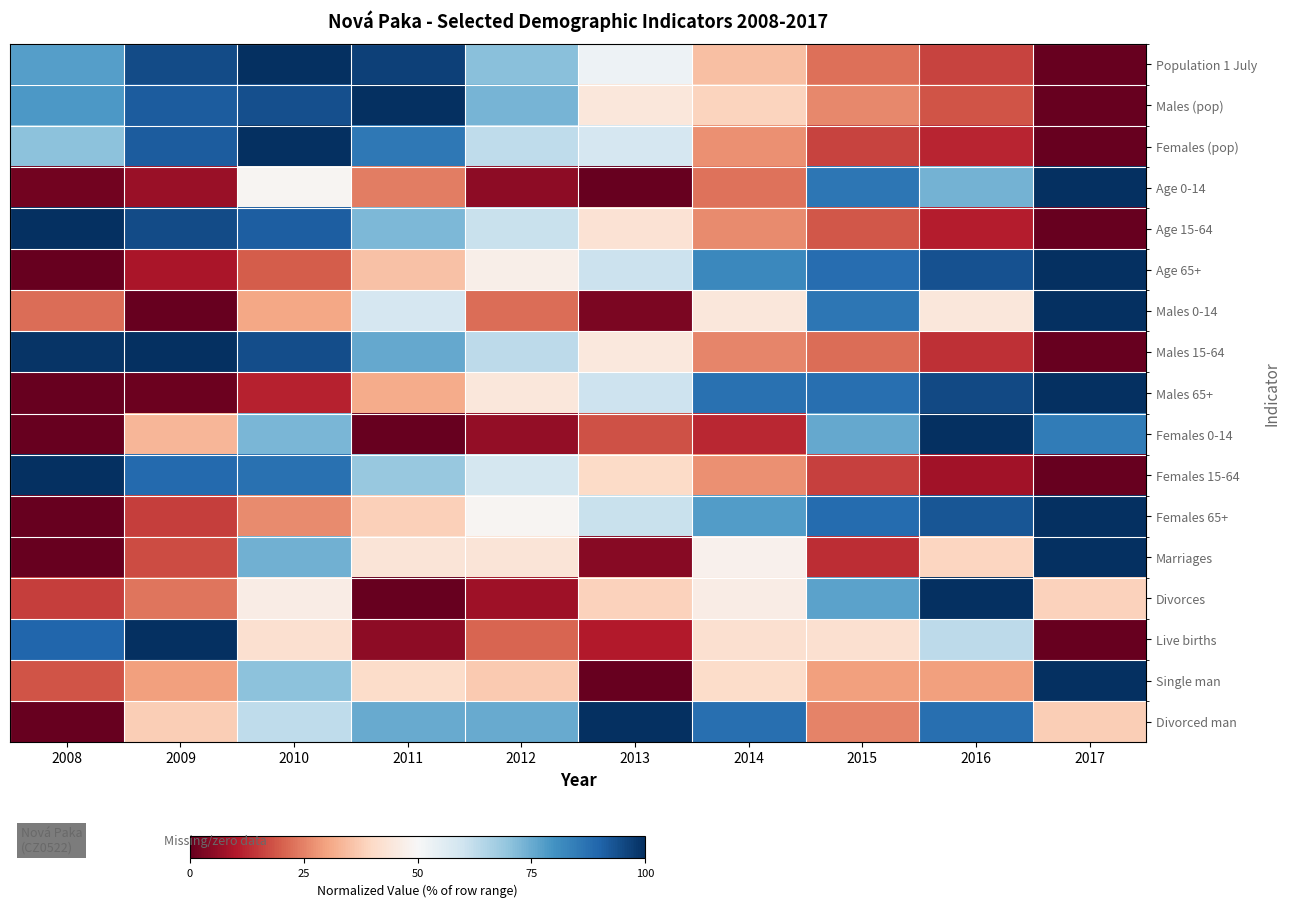

Between 2015 and 2008, which is larger?

2008